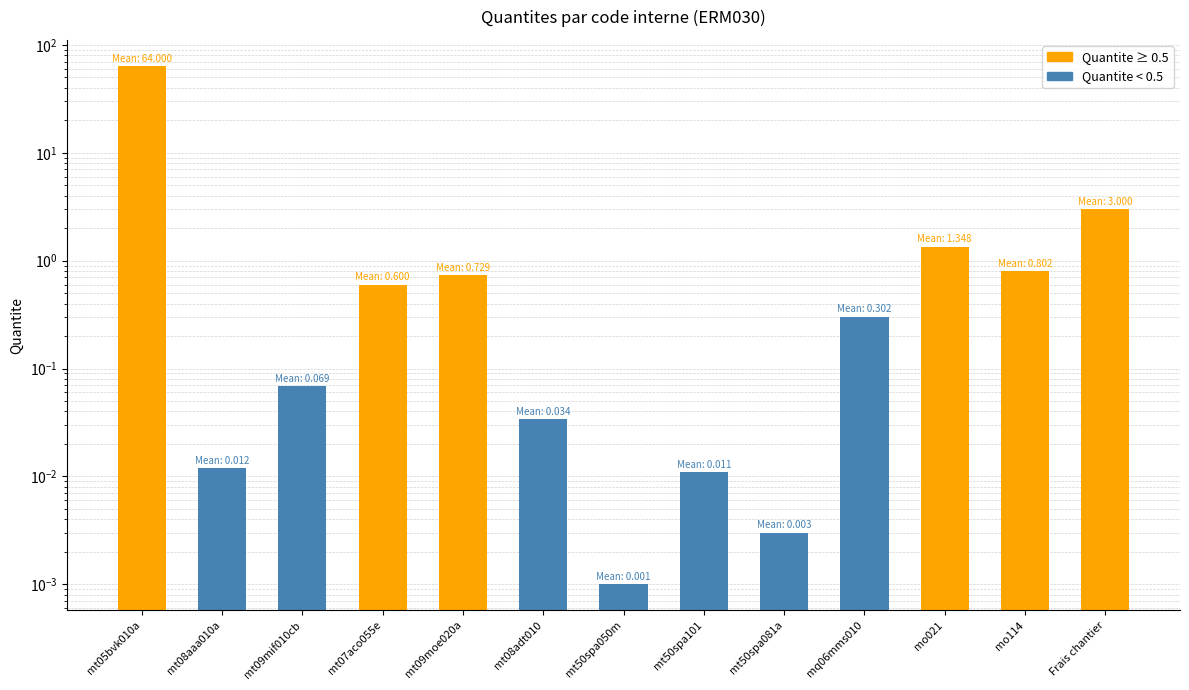

List the labels in order of value, largest first.

mt05bvk010a, Frais chantier, mo021, mo114, mt09moe020a, mt07aco055e, mq06mms010, mt09mif010cb, mt08adt010, mt08aaa010a, mt50spa101, mt50spa081a, mt50spa050m